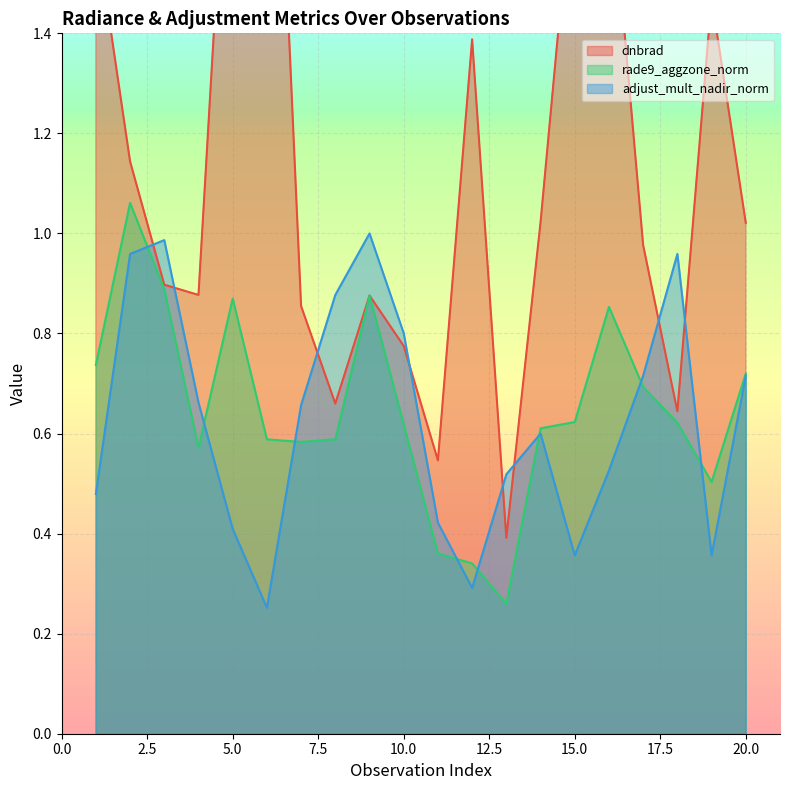

What is the minimum value for dnbrad?

0.4